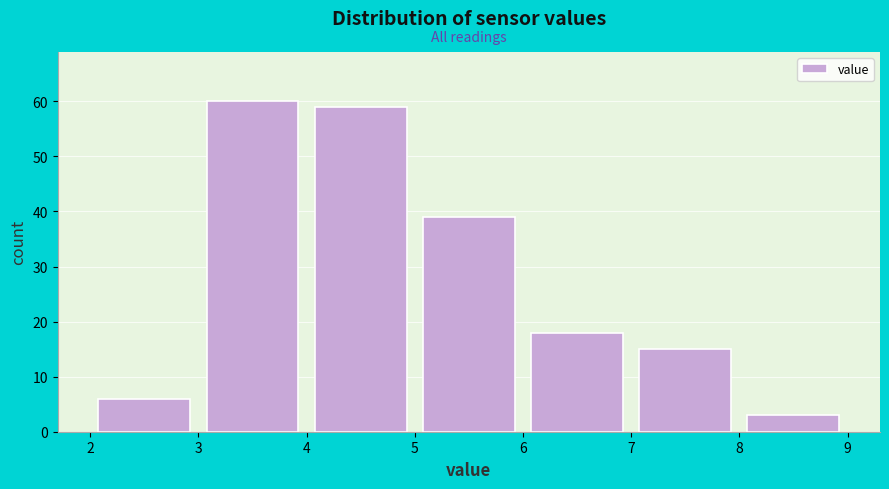

Which range on the x-axis has the tallest bar?

3 to 4